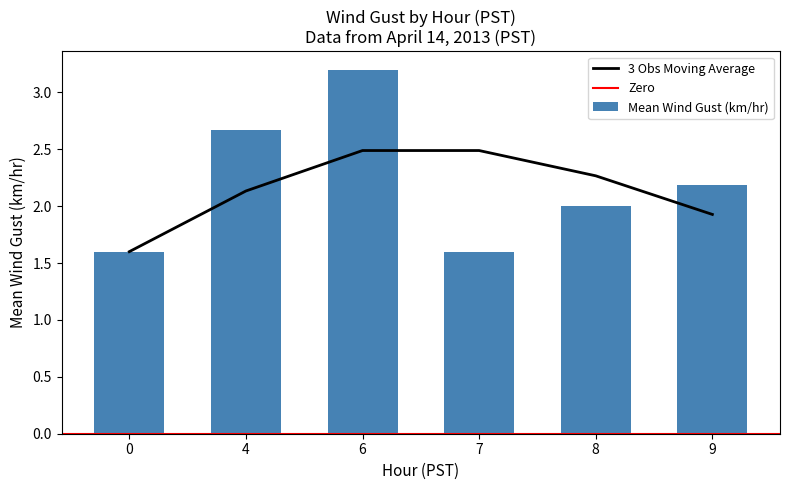

The value of 3 Obs Moving Average at 7 is 4.1. True or false?

False